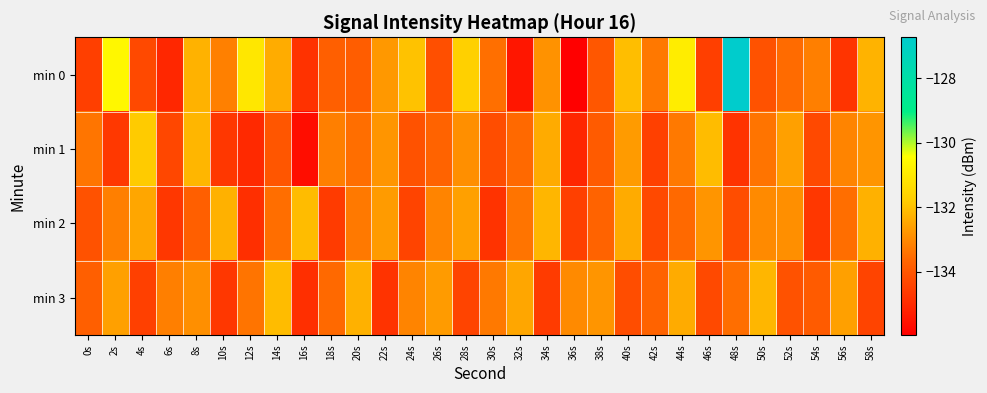

What is the smallest value displayed?

-136.0